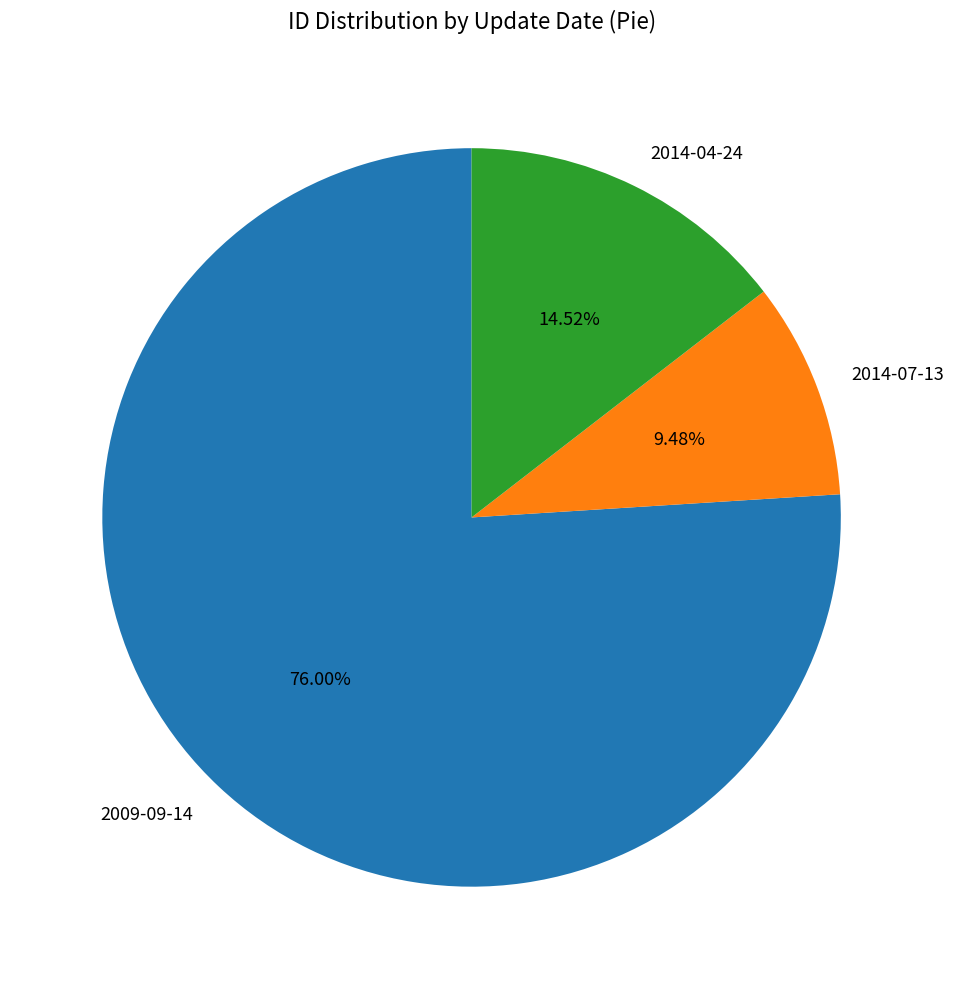

What is the majority slice?

2009-09-14